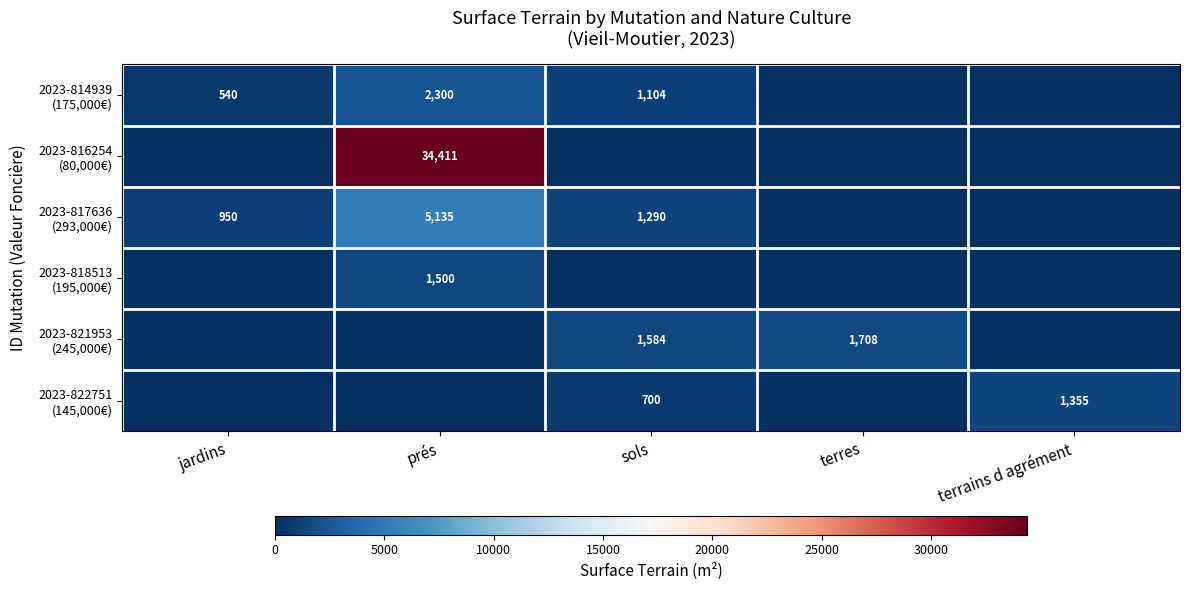

At how many categories does at least one series exceed 31709?

1